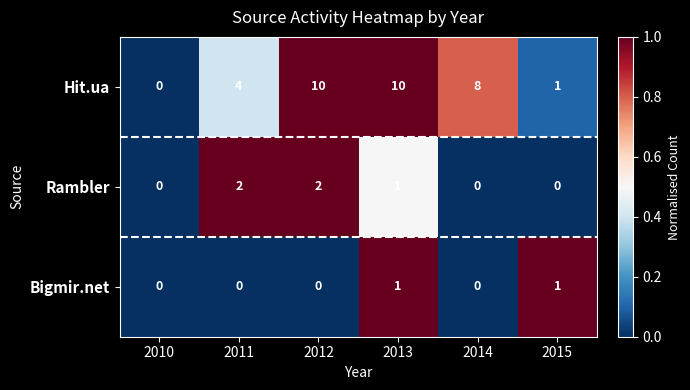

At how many categories does at least one series exceed 2?

4